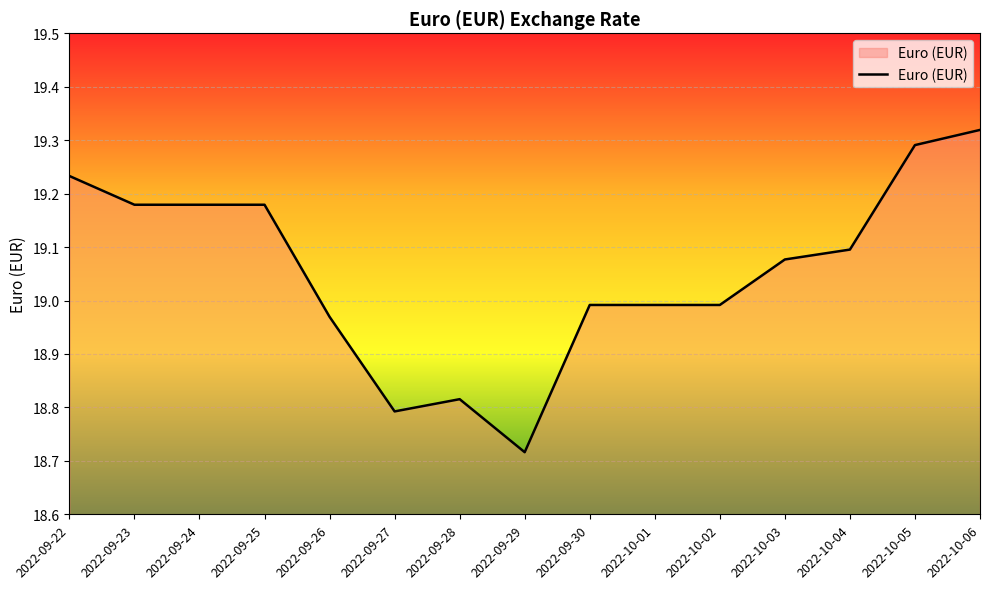

What is the difference between the values at 2022-09-22 and 2022-09-26?

0.3